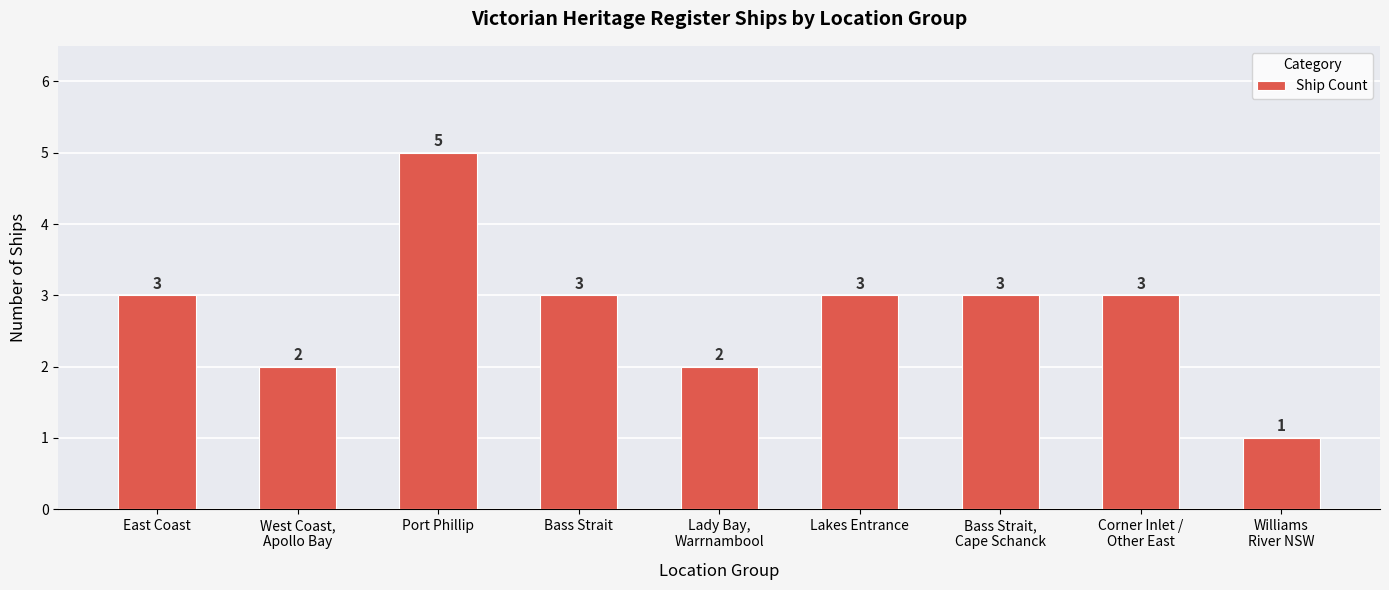

Read the value at Williams
River NSW.

1